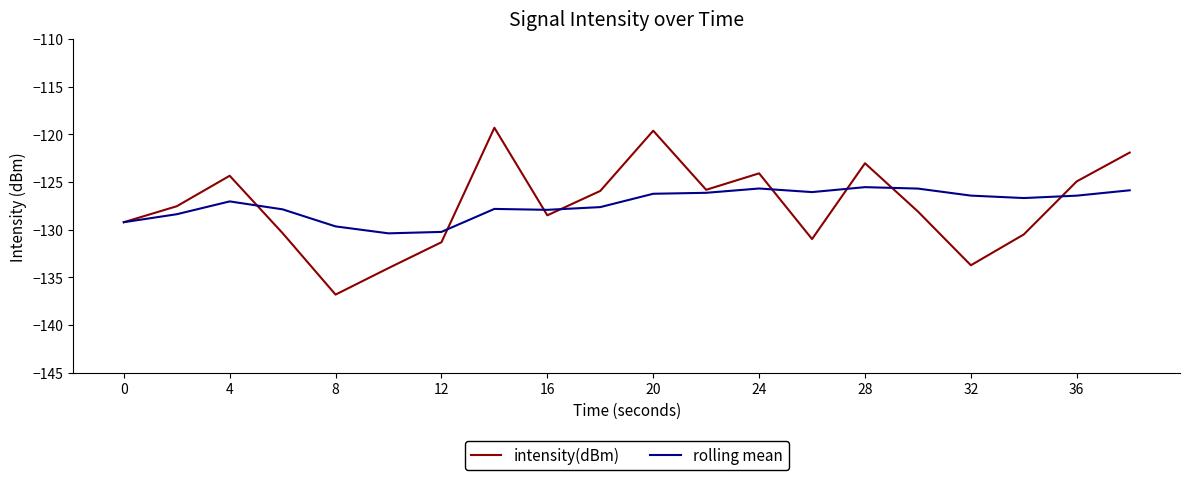

Does the chart have visible grid lines?

No